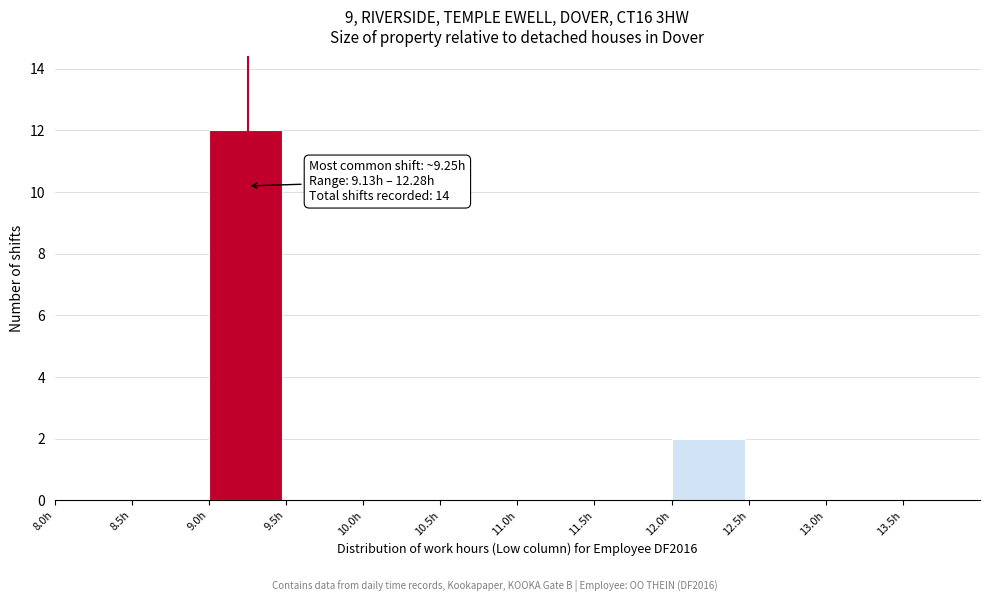

Which range on the x-axis has the tallest bar?

9.0 to 9.5